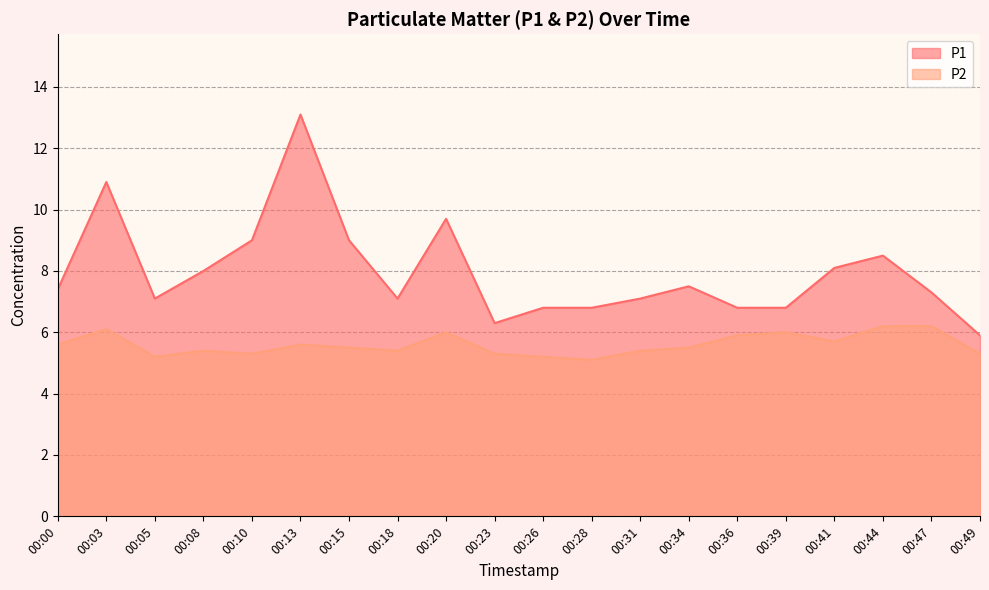

Which series has the largest total across all categories?

P1